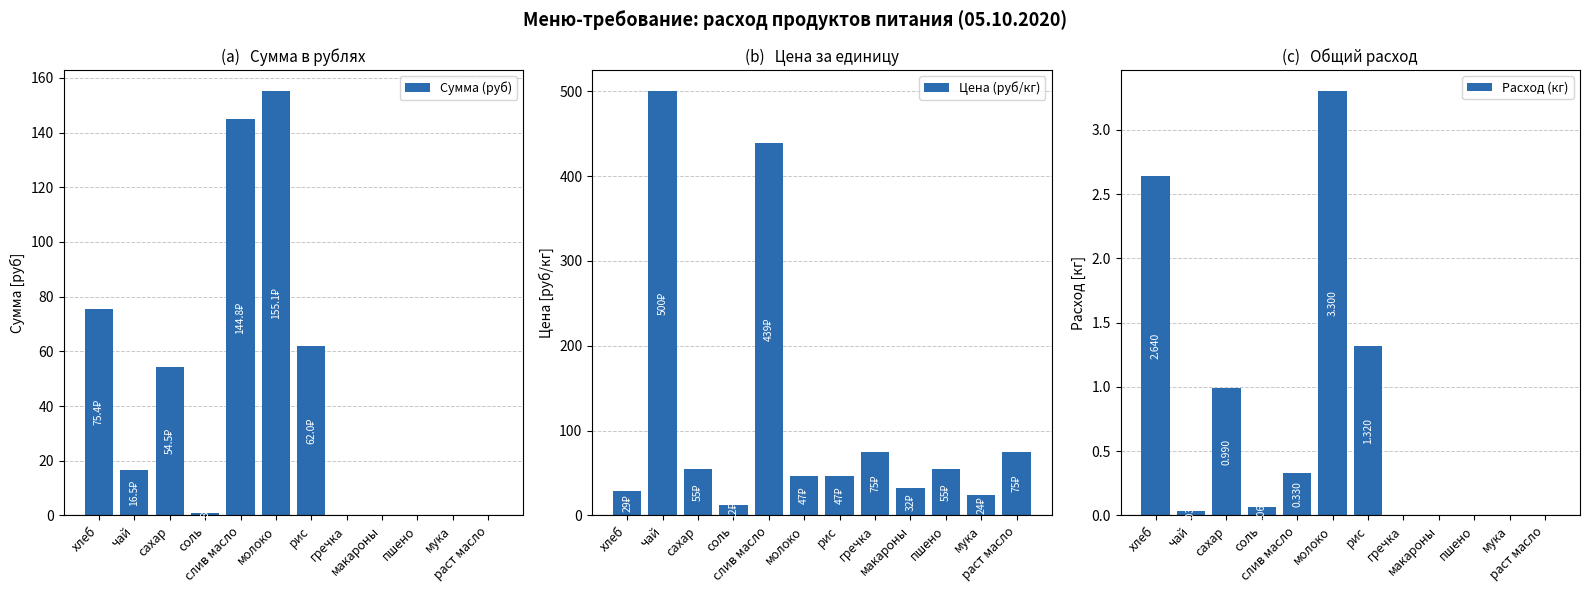

What is the total value across all series at макароны?

32.0